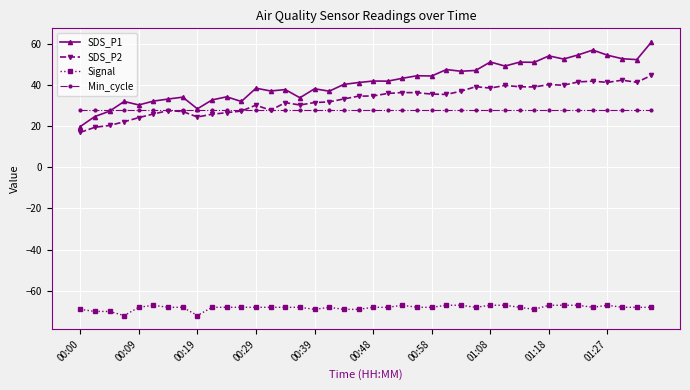

Which series has the largest range (max minus min)?

SDS_P1